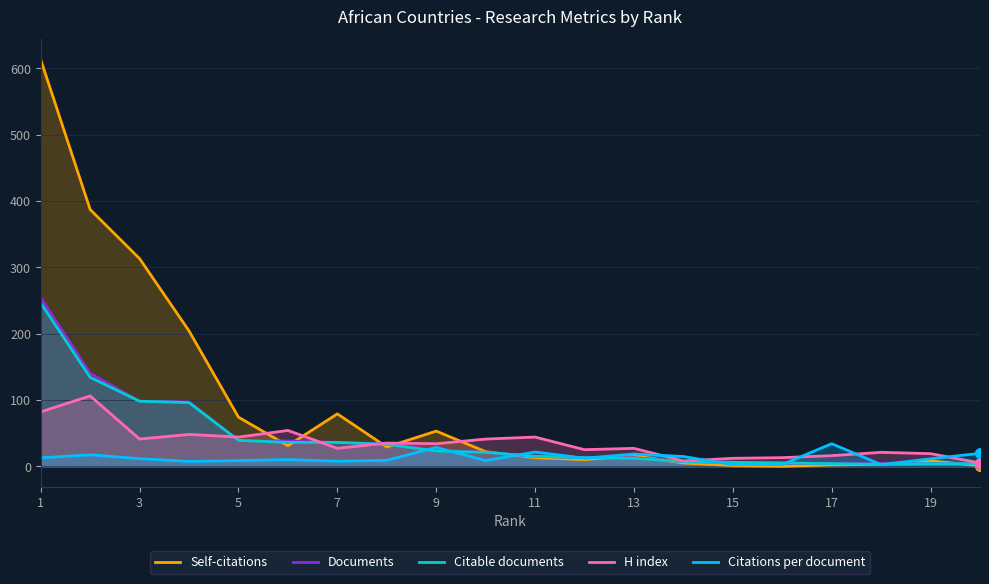

How many values in the Citable documents series exceed 21?

9